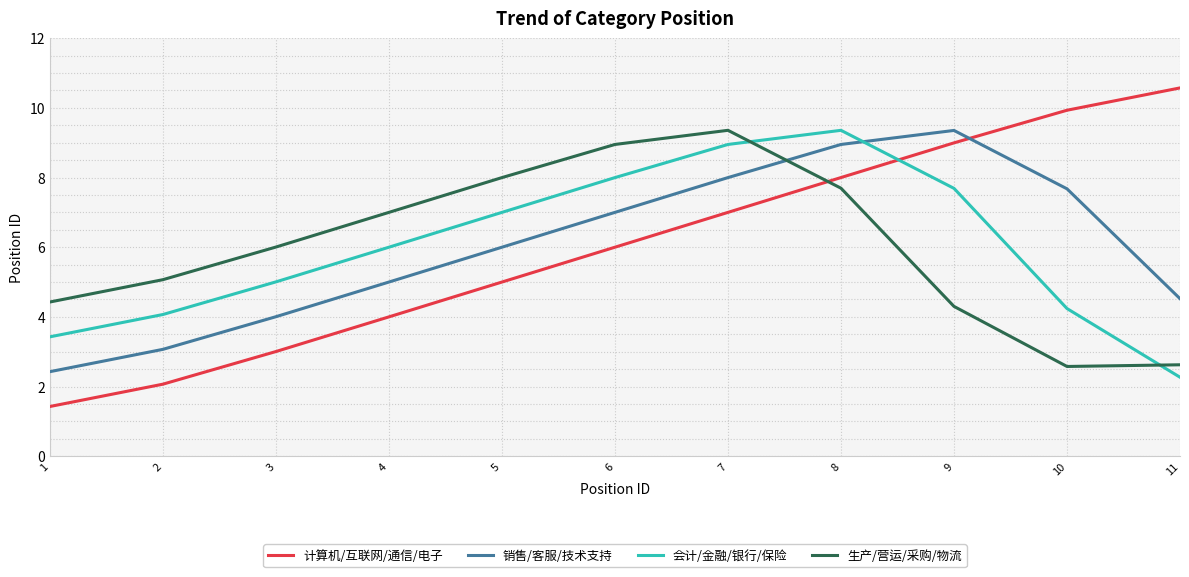

What is the total value across all series at 1?

11.7